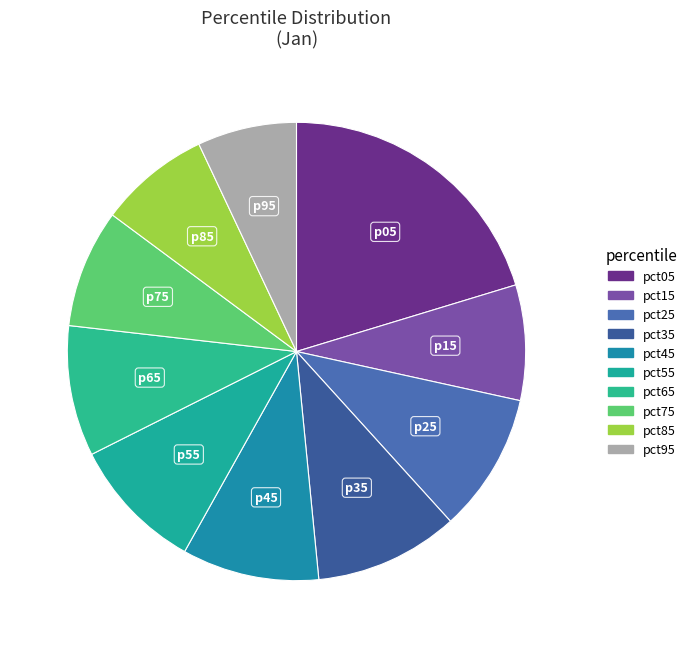

Combined, do pct05 and pct75 account for over 50%?

No